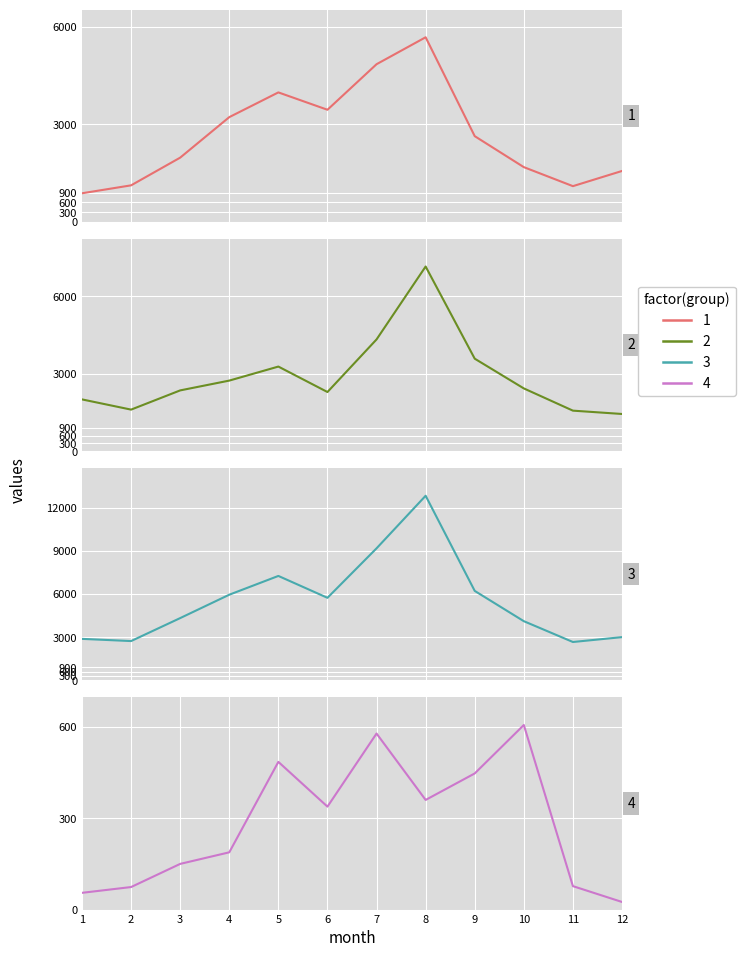

The value of col4 at 7 is 385. True or false?

False